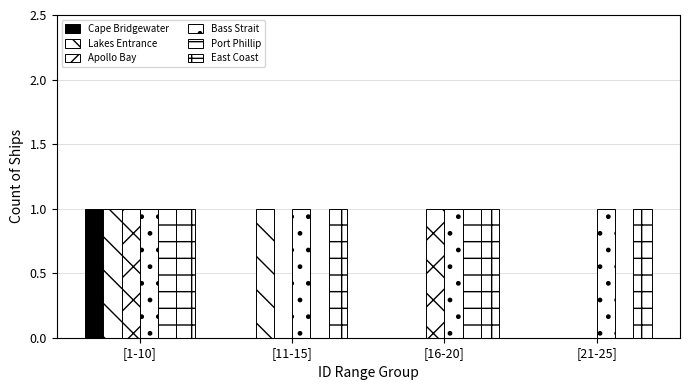

Reading right to left, extract all data points from this chart.

Cape Bridgewater: 0	0	0	1
Lakes Entrance: 0	0	1	1
Apollo Bay: 0	1	0	1
Bass Strait: 1	1	1	1
Port Phillip: 0	1	0	1
East Coast: 1	1	1	1